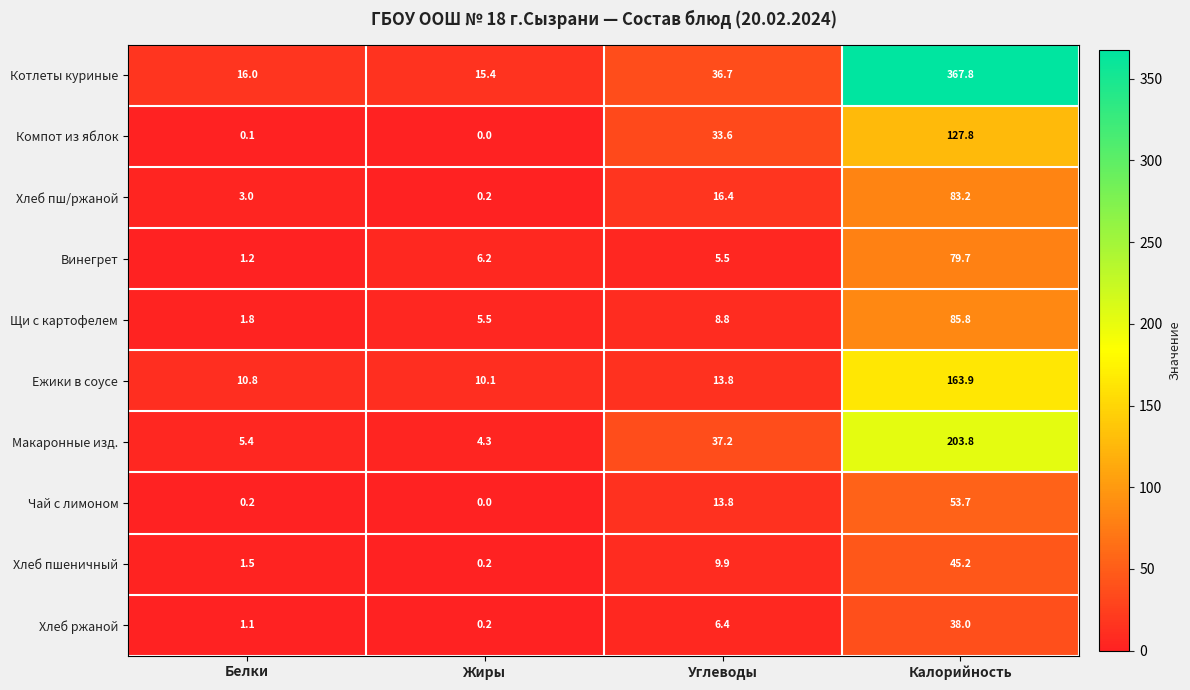

What is the approximate value of Компот из яблок at Углеводы?

33.6